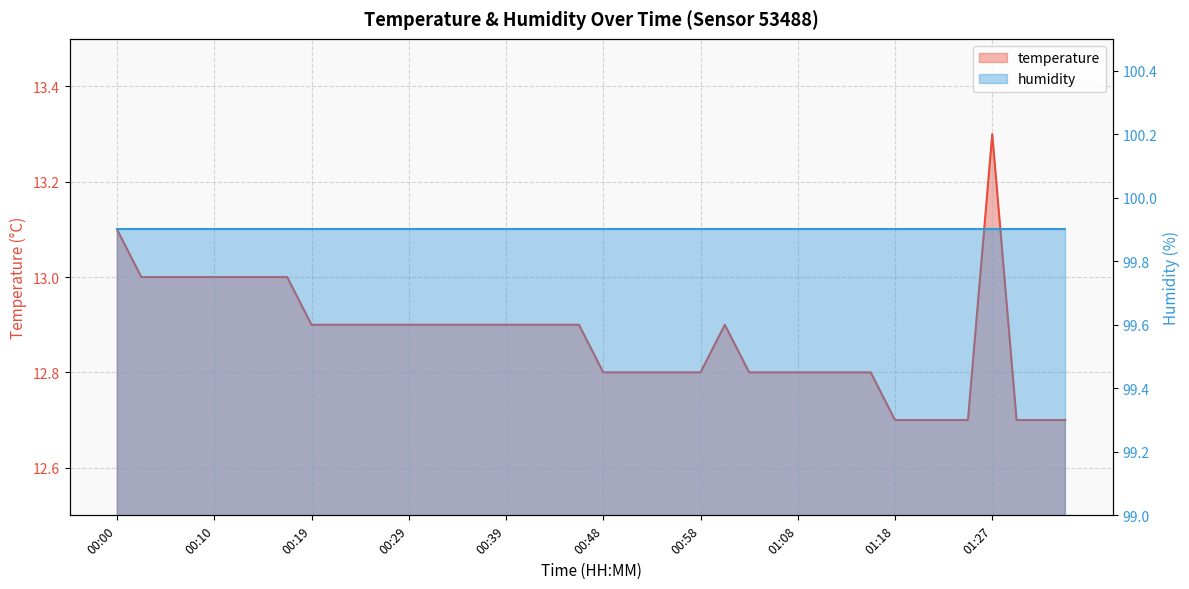

The chart shows a value of 17.4 at 01:01. True or false?

False